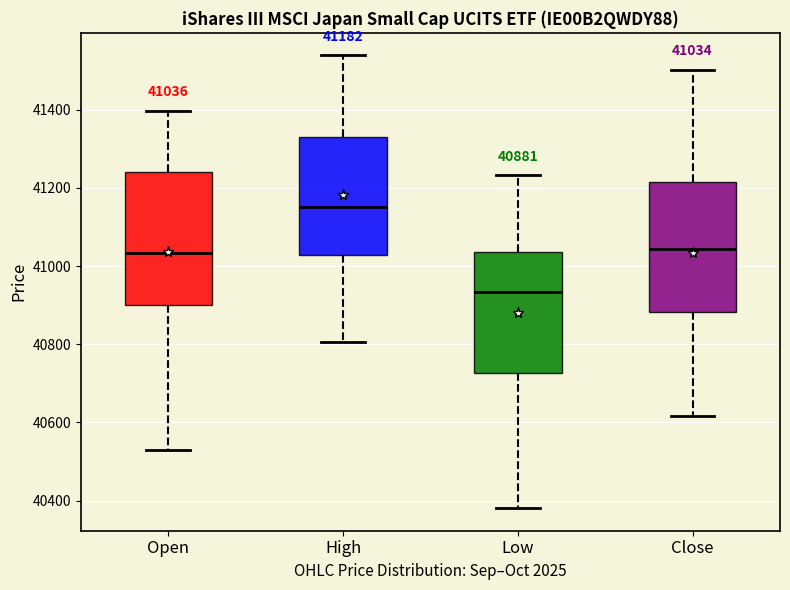

Which box's median line is the lowest?

Low